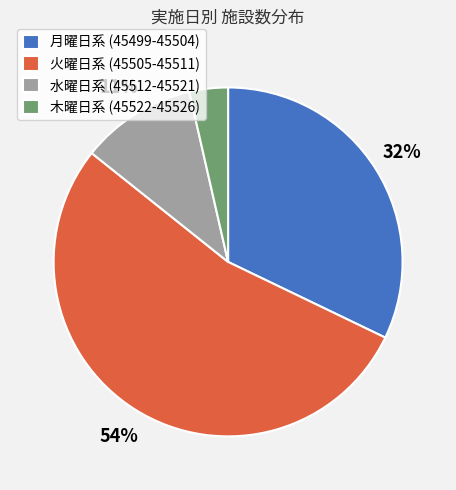

To the nearest percent, what percentage of the pie is 月曜日系 (45499-45504)?

32%